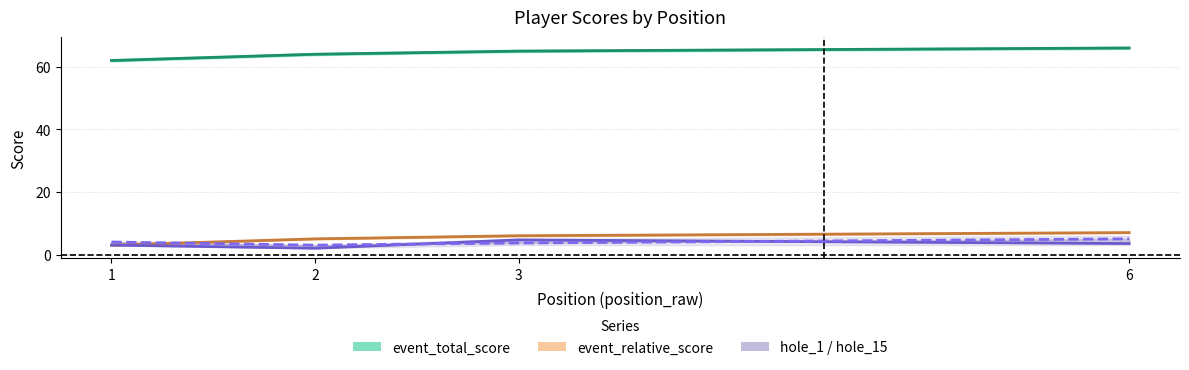

What is the maximum value for event_relative_score?

7